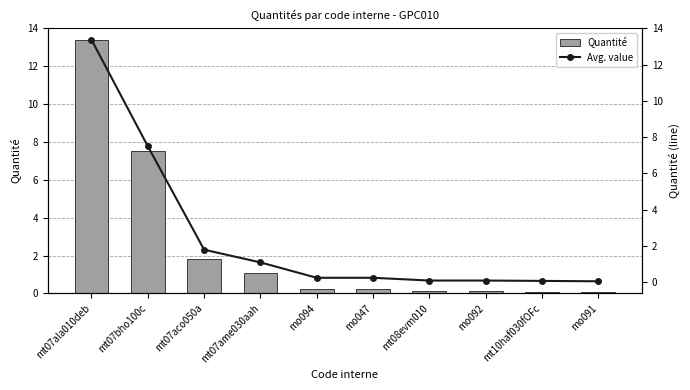

Which category has the highest value in the Avg. value series?

mt07ala010deb